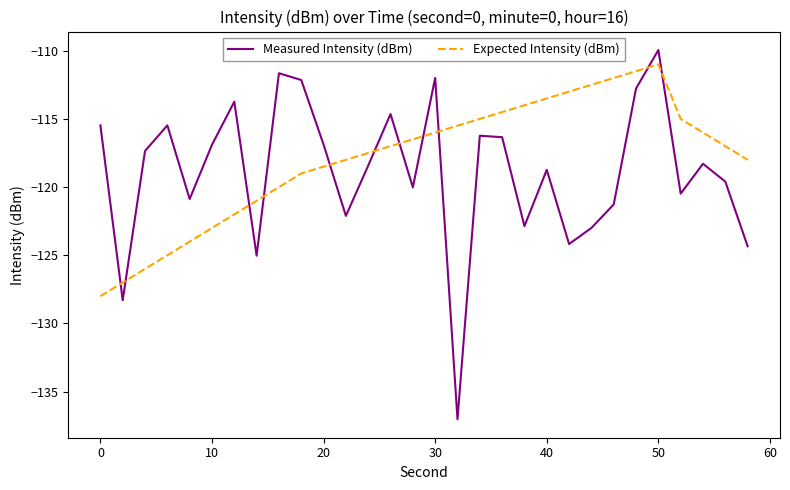

What is the average value of the Measured Intensity (dBm) series?

-118.9